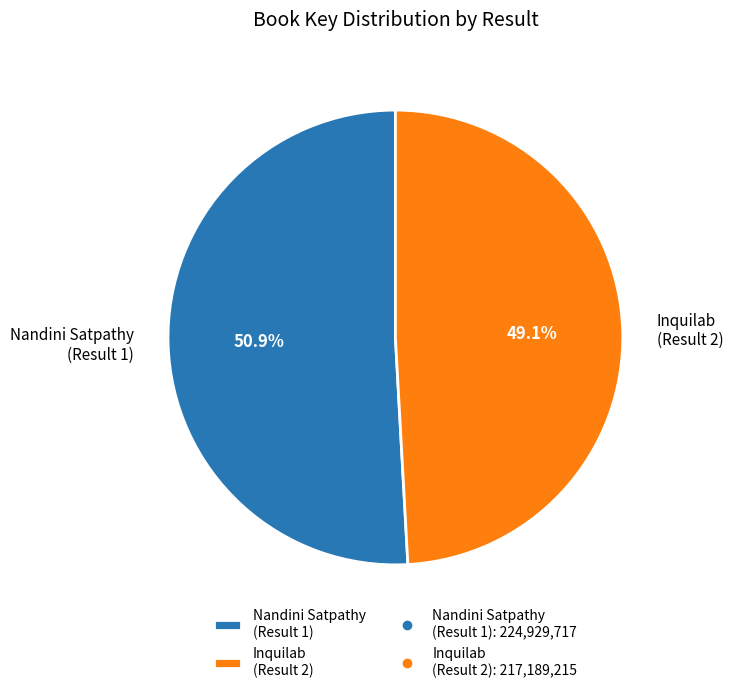

Combined, what portion of the pie is Nandini Satpathy (Result 1) and Inquilab (Result 2)?

100.0%